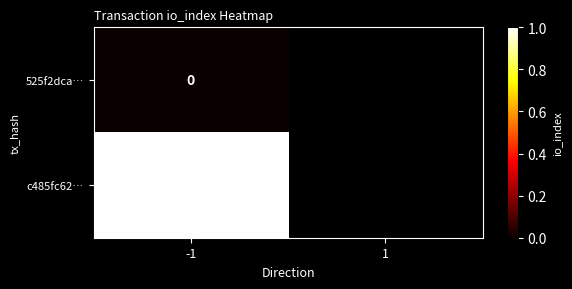

The value of c485fc62… at -1 is 0. True or false?

False